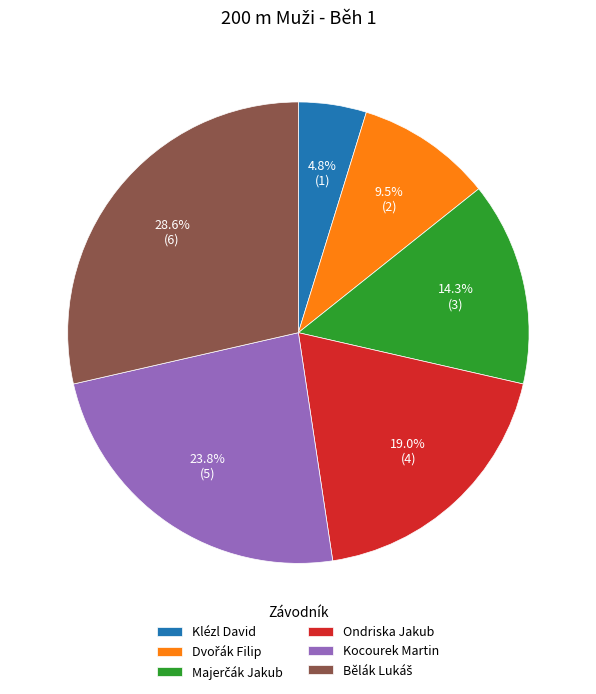

Which category has the smallest portion of the pie?

Klézl David